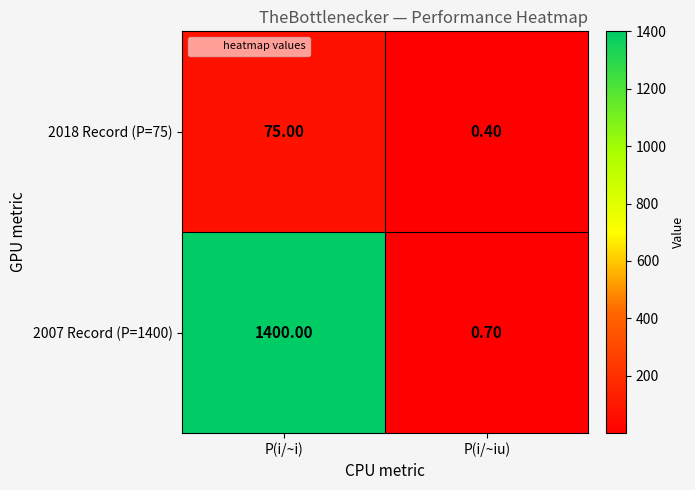

List the series in order of their overall mean, highest first.

2007 Record (P=1400), 2018 Record (P=75)